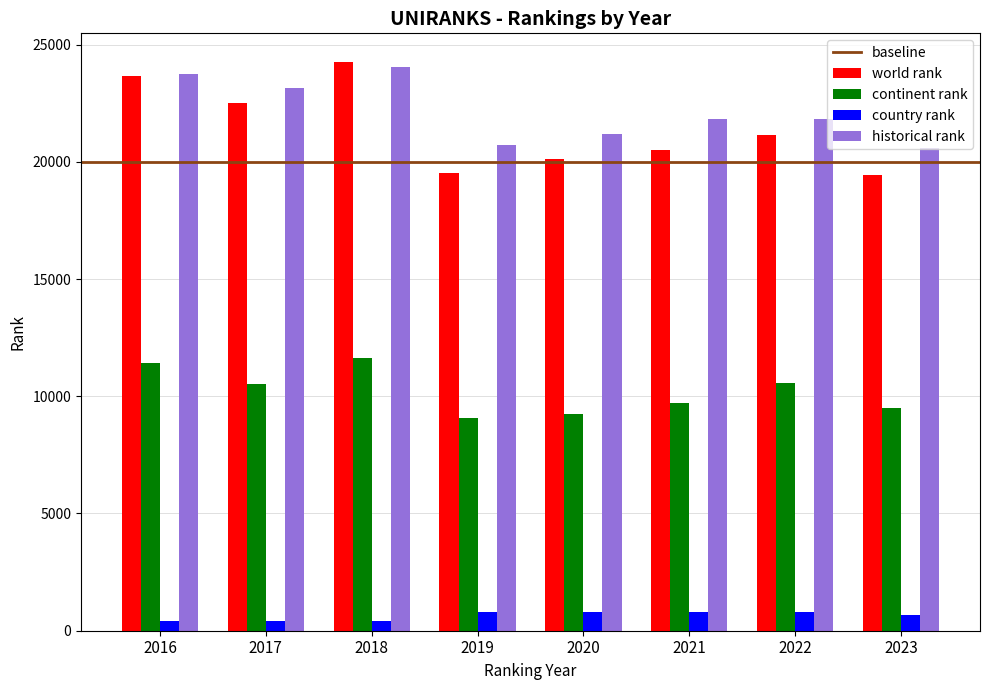

Where is continent rank nearest to the value 10339?

2017